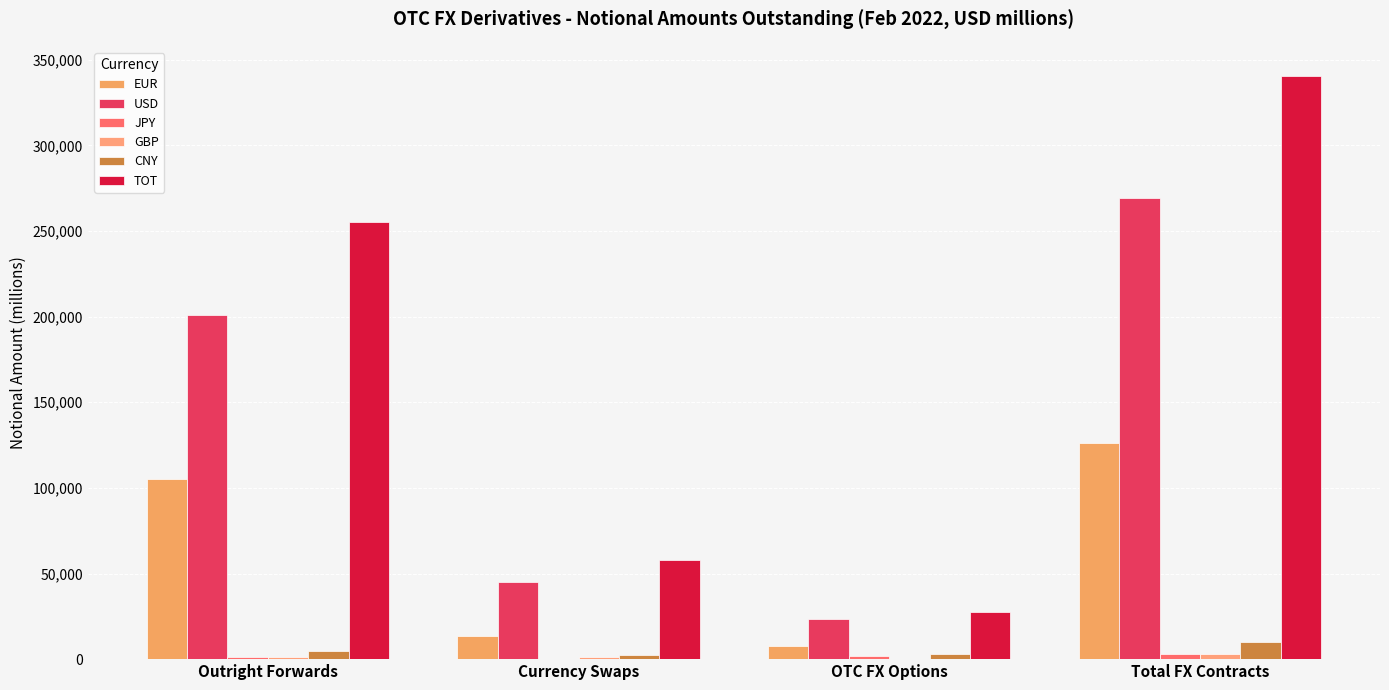

How many categories are shown in the chart?

4